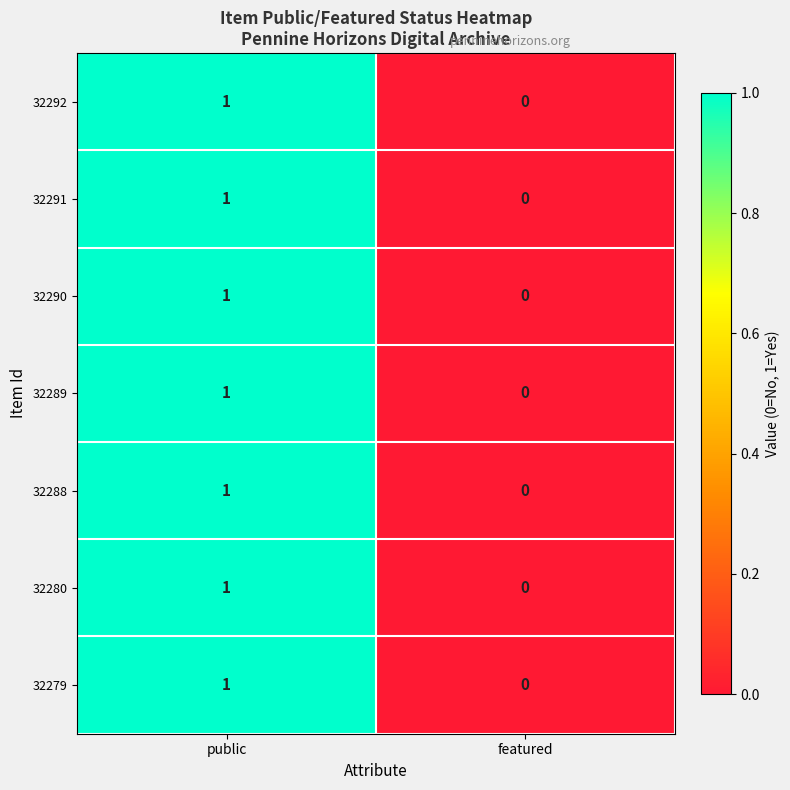

Count the number of data series in this chart.

7